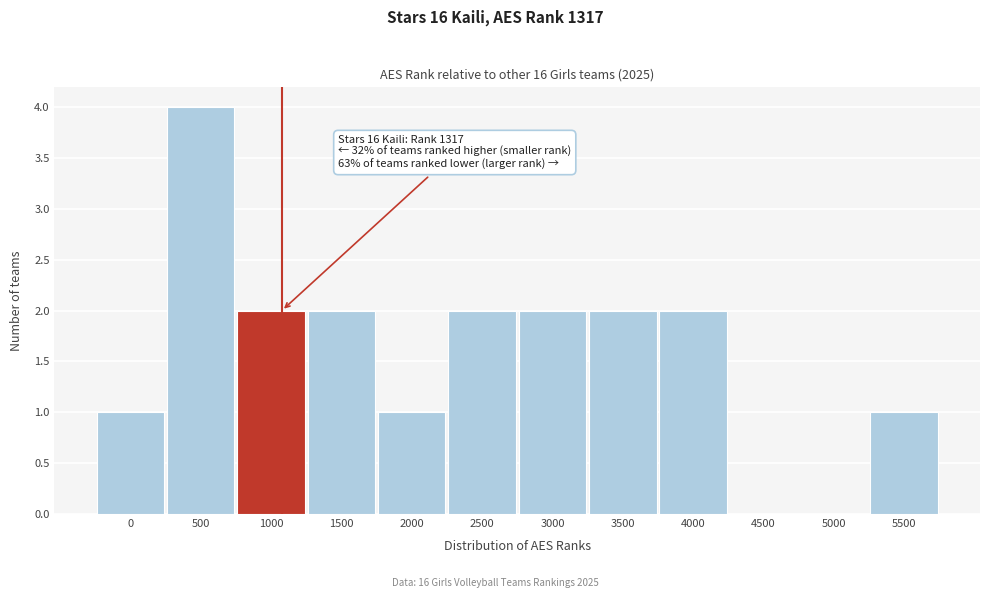

Reading right to left, list all the values displayed in this chart.

5500=1	5000=0	4500=0	4000=2	3500=2	3000=2	2500=2	2000=1	1500=2	1000=2	500=4	0=1